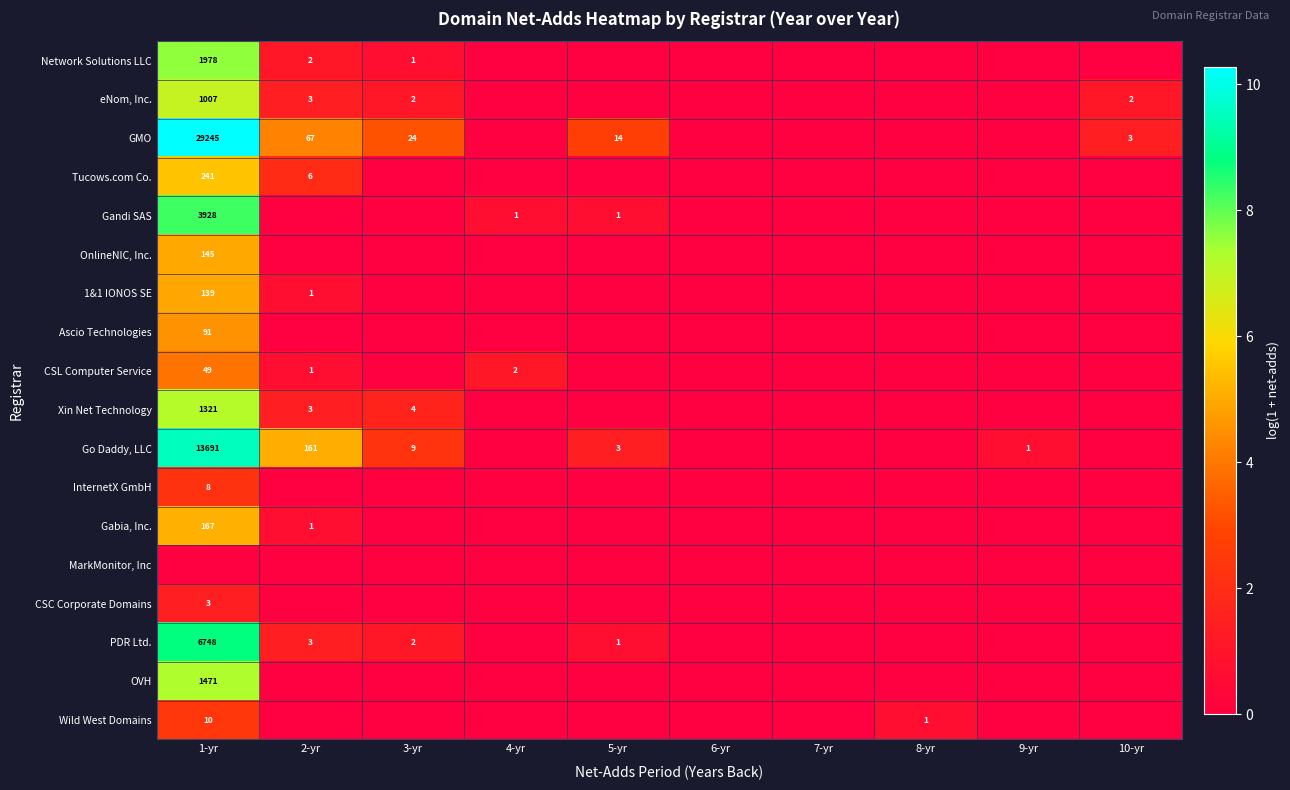

Is it true that CSL Computer Service equals 1 at 4-yr?

False